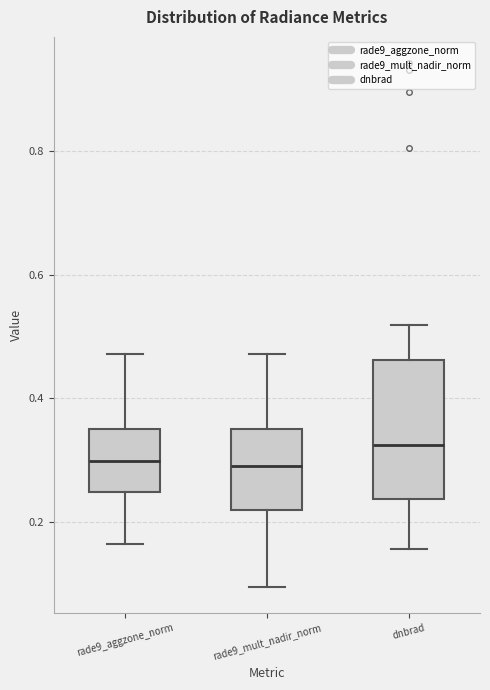

Reading left to right, transcribe this box plot: for each box, give where its median line is, the range the box spans, and where its two whiskers end, as read against the y-axis. The values are not printed on the chart, so give them approximately, as read against the axis.

rade9_aggzone_norm: median 0.30, box 0.24 to 0.36, whiskers 0.16 to 0.48
rade9_mult_nadir_norm: median 0.30, box 0.22 to 0.36, whiskers 0.10 to 0.48
dnbrad: median 0.32, box 0.24 to 0.46, whiskers 0.16 to 0.52